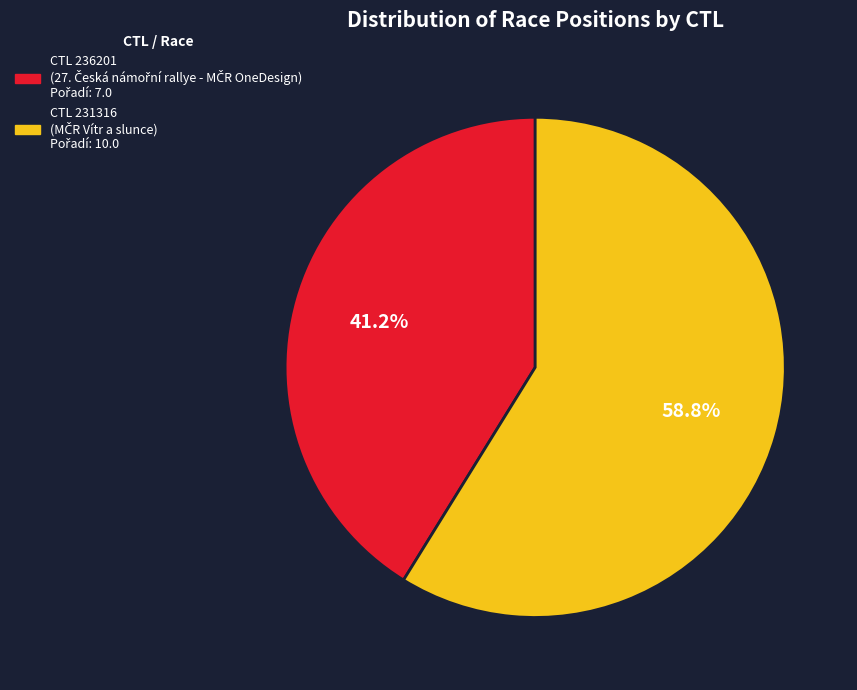

To the nearest percent, what is the difference between the largest and smallest slice percentages?

18%